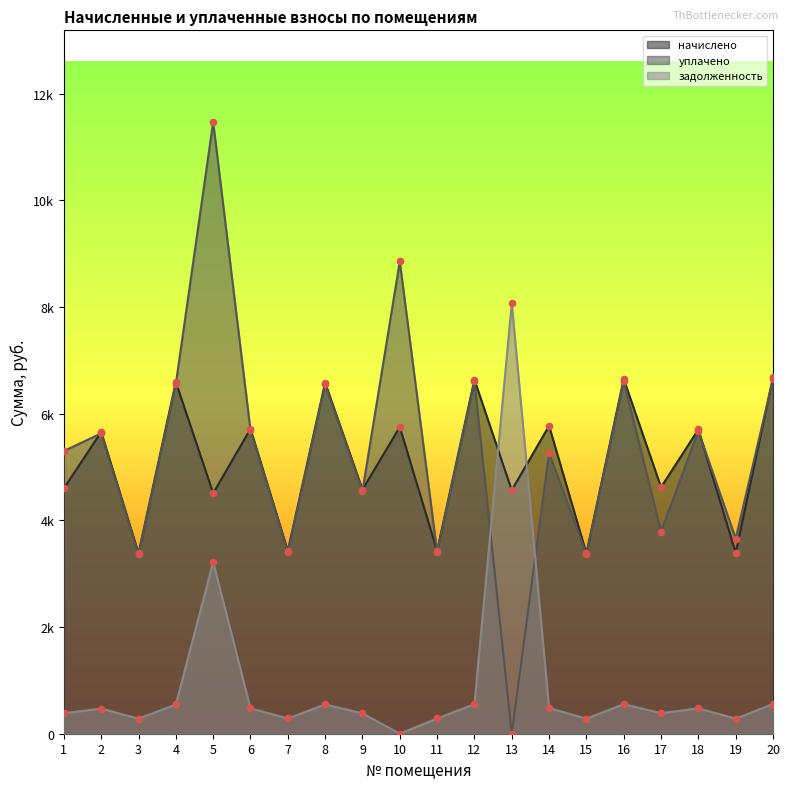

What are all the series names shown in the legend?

начислено, уплачено, задолженность